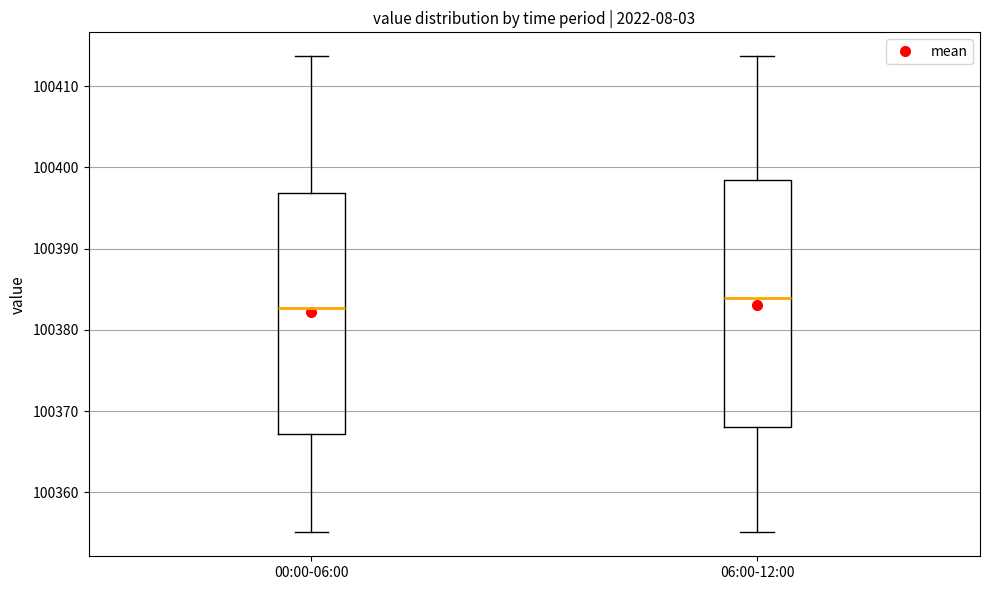

Reading left to right, read every box against the y-axis: the position of its median line, the range the box covers, and the ends of its whiskers. The values are not printed on the chart, so give them approximately, as read against the axis.

00:00-06:00: median 100383, box 100367 to 100397, whiskers 100355 to 100414
06:00-12:00: median 100384, box 100368 to 100399, whiskers 100355 to 100414